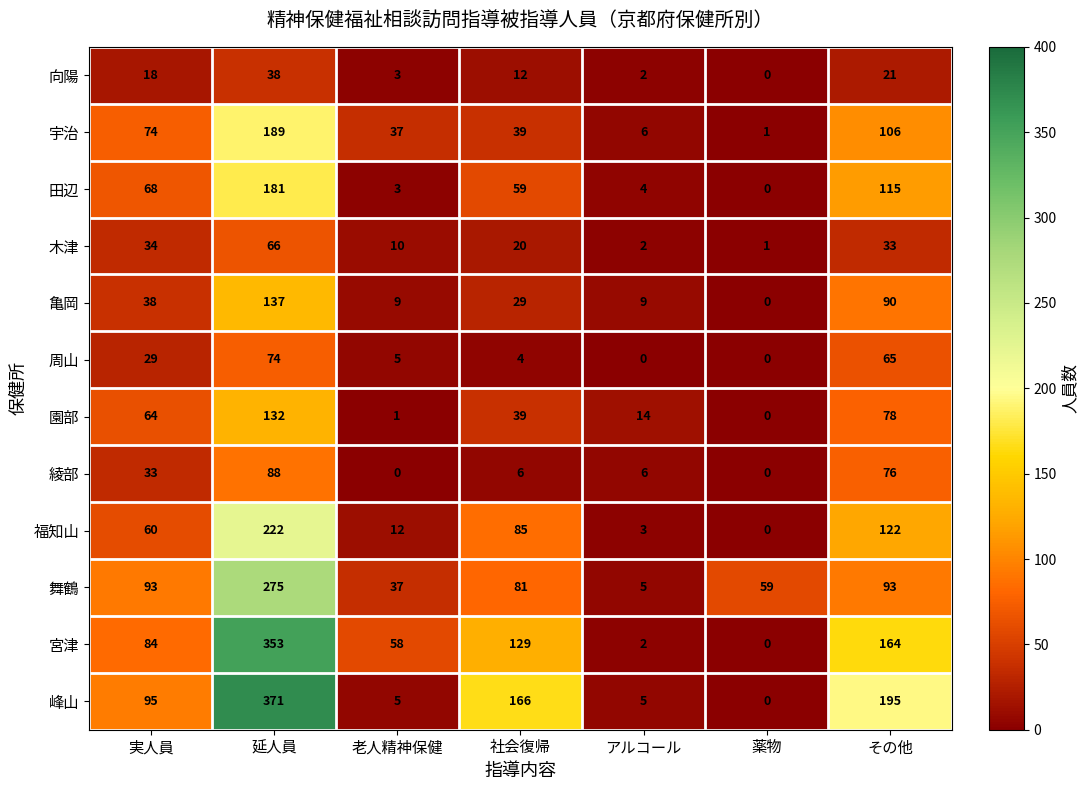

List the series in order of their peak value, highest first.

峰山, 宮津, 舞鶴, 福知山, 宇治, 田辺, 亀岡, 園部, 綾部, 周山, 木津, 向陽